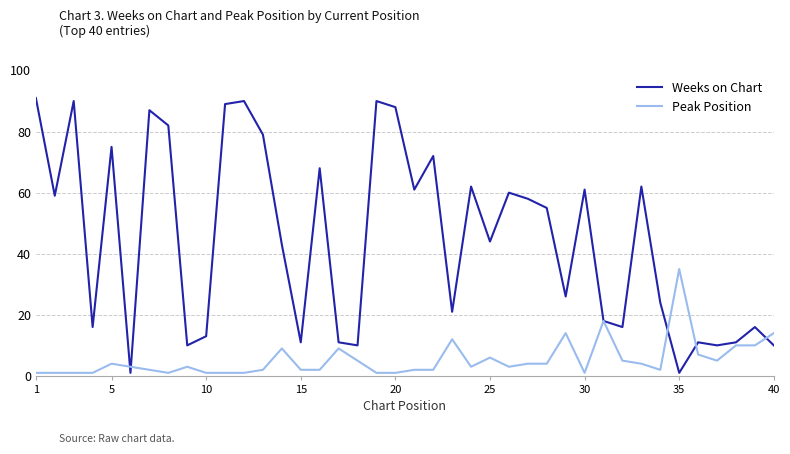

Which series has the largest total across all categories?

Weeks on Chart